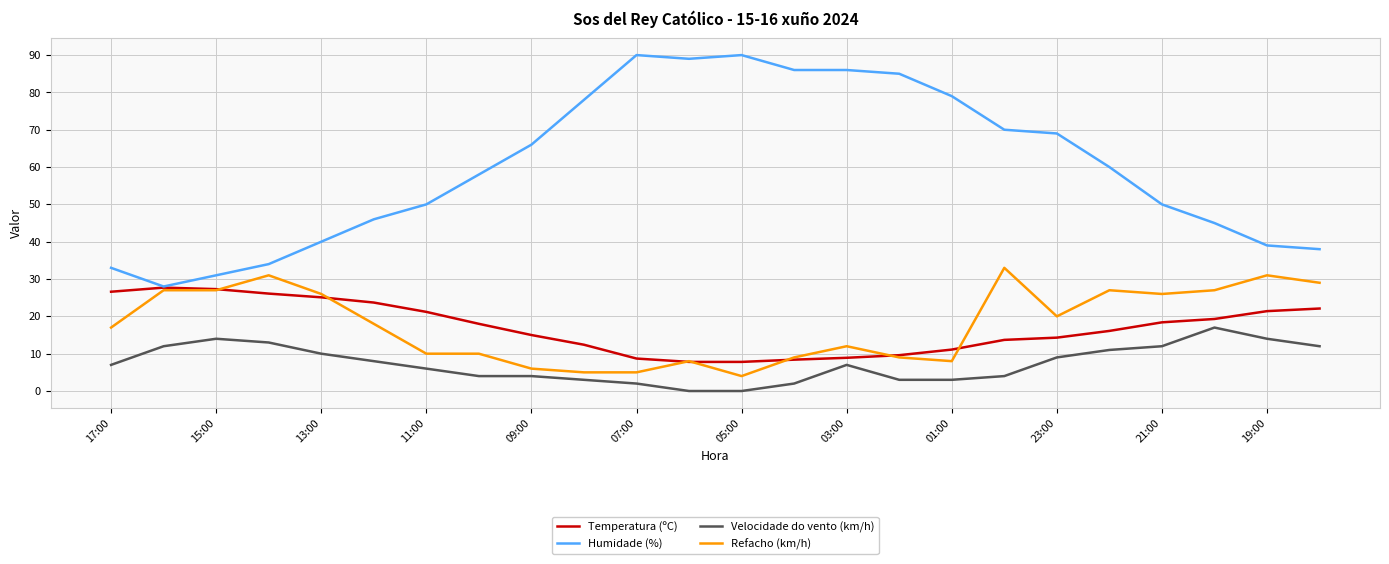

What is the greatest value displayed?

90.0